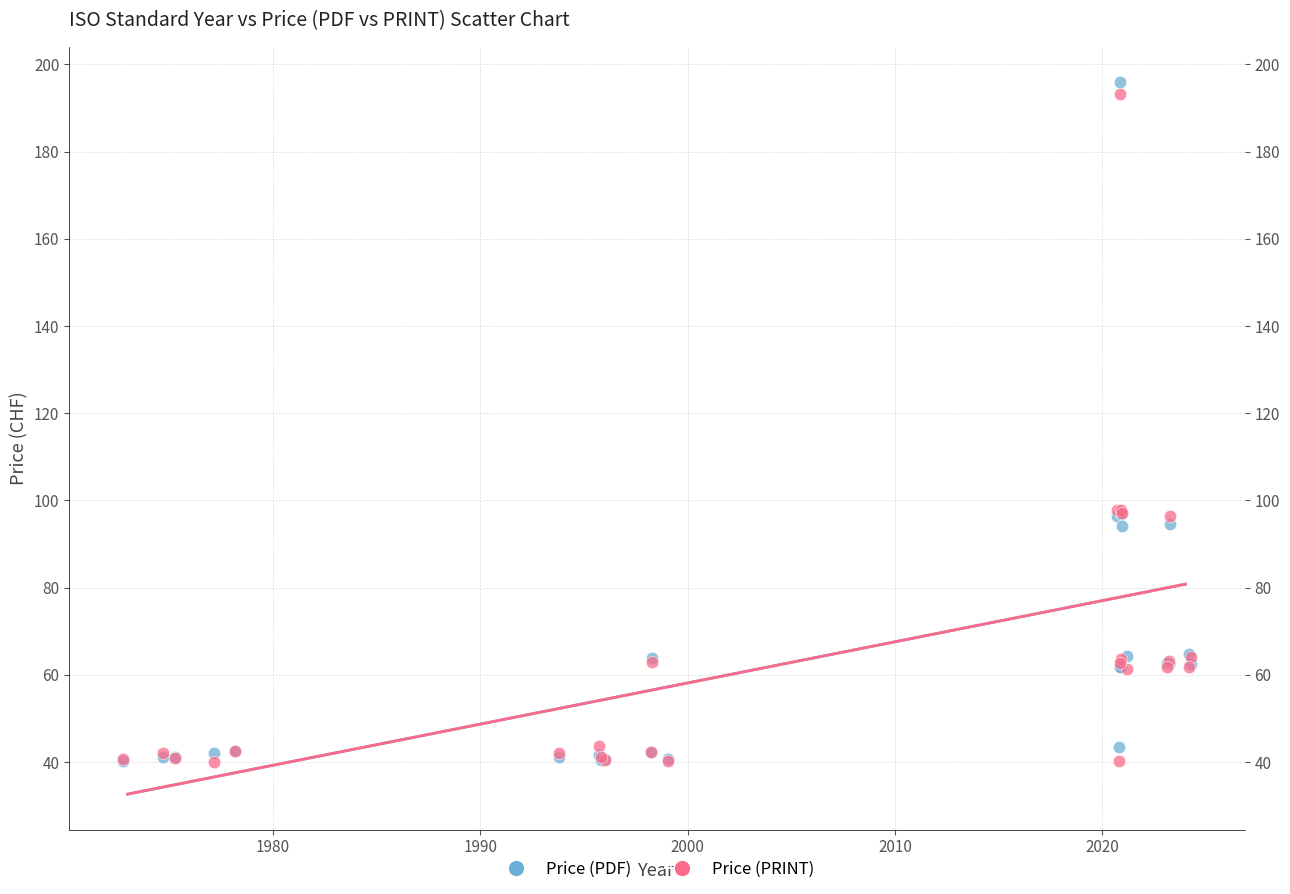

Which series has the widest spread of Y values?

Price (PDF)